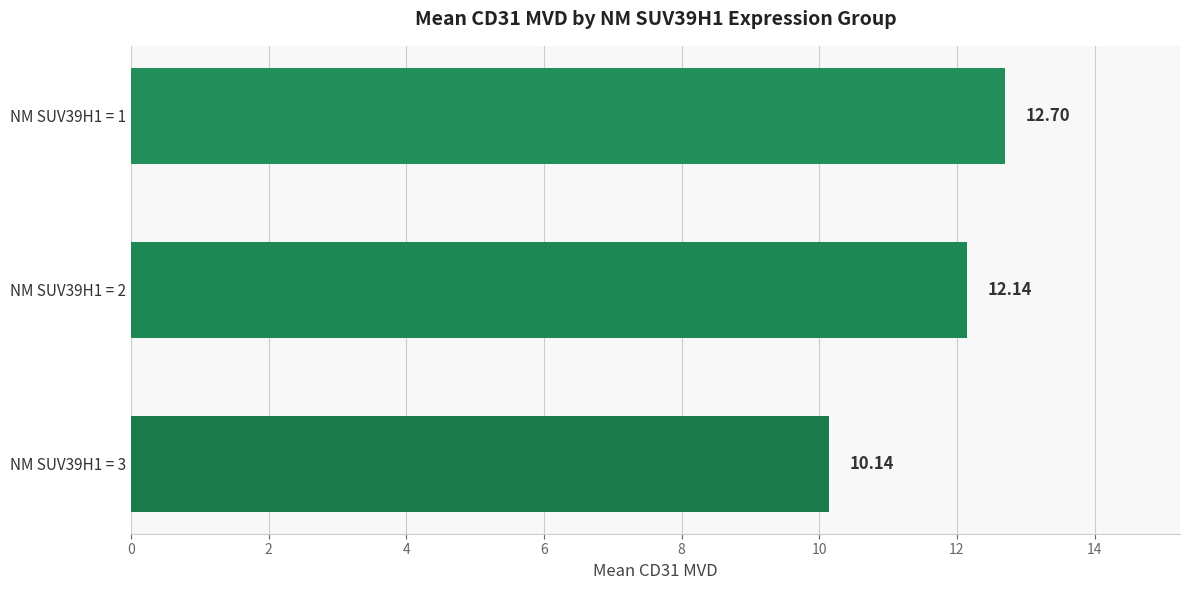

What is the difference between the maximum and second lowest values?

0.6